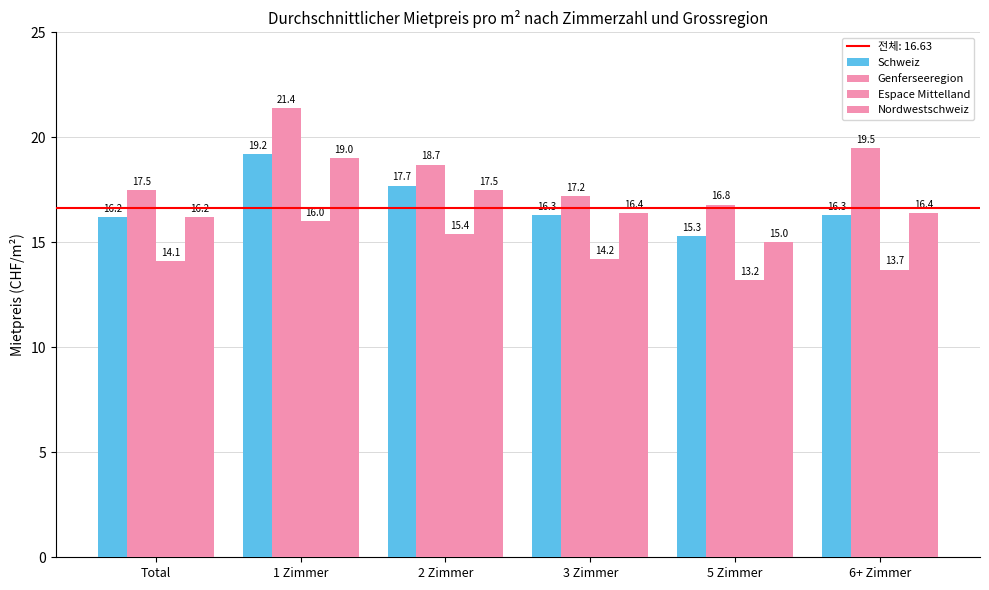

At which label is Genferseeregion closest to 19?

2 Zimmer